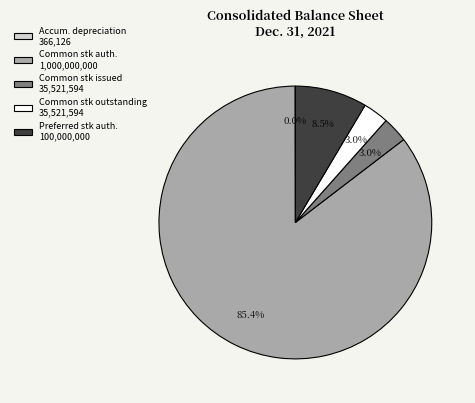

Between Common stk outstanding 35,521,594 and Preferred stk auth. 100,000,000, which is larger?

Preferred stk auth. 100,000,000